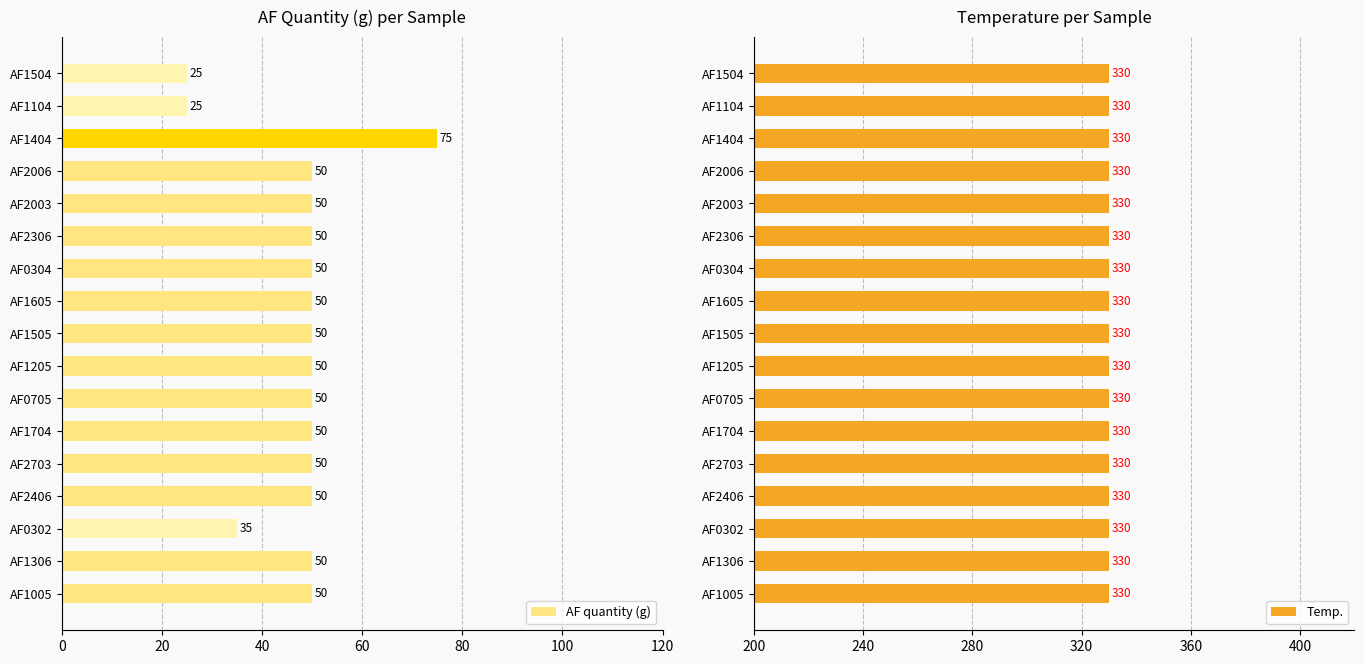

The AF quantity (g) series shows 27 at AF2006. True or false?

False